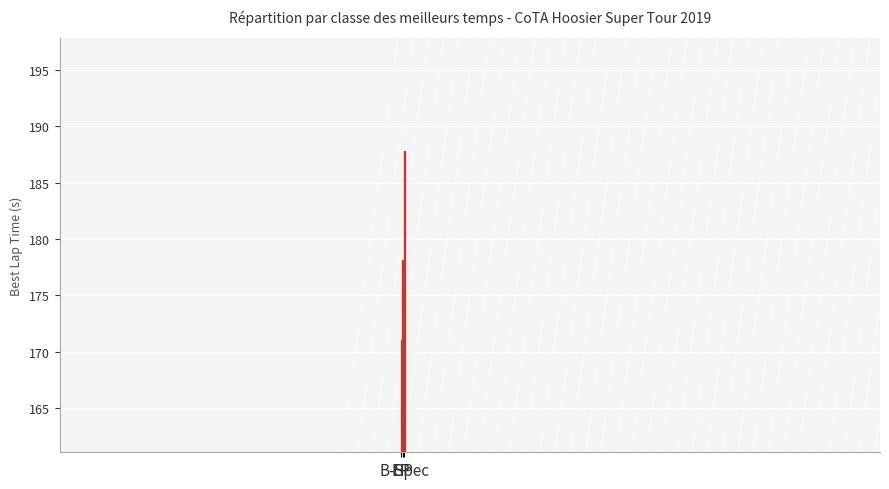

What is the label of the 2nd bar from the left?

HP